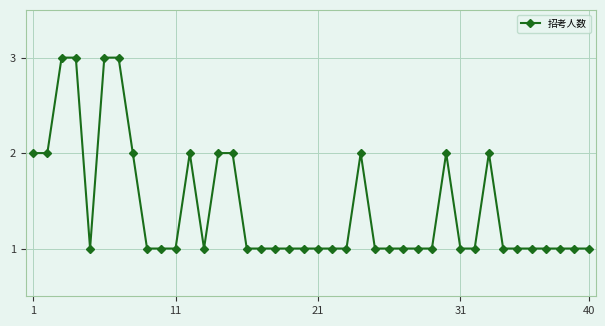

What is the value of the 25th point from the left?

1